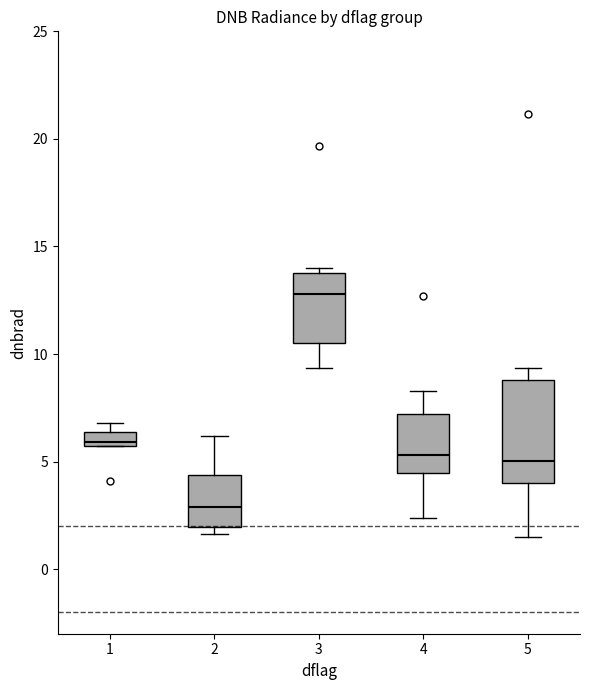

Which box's median line is the lowest?

2